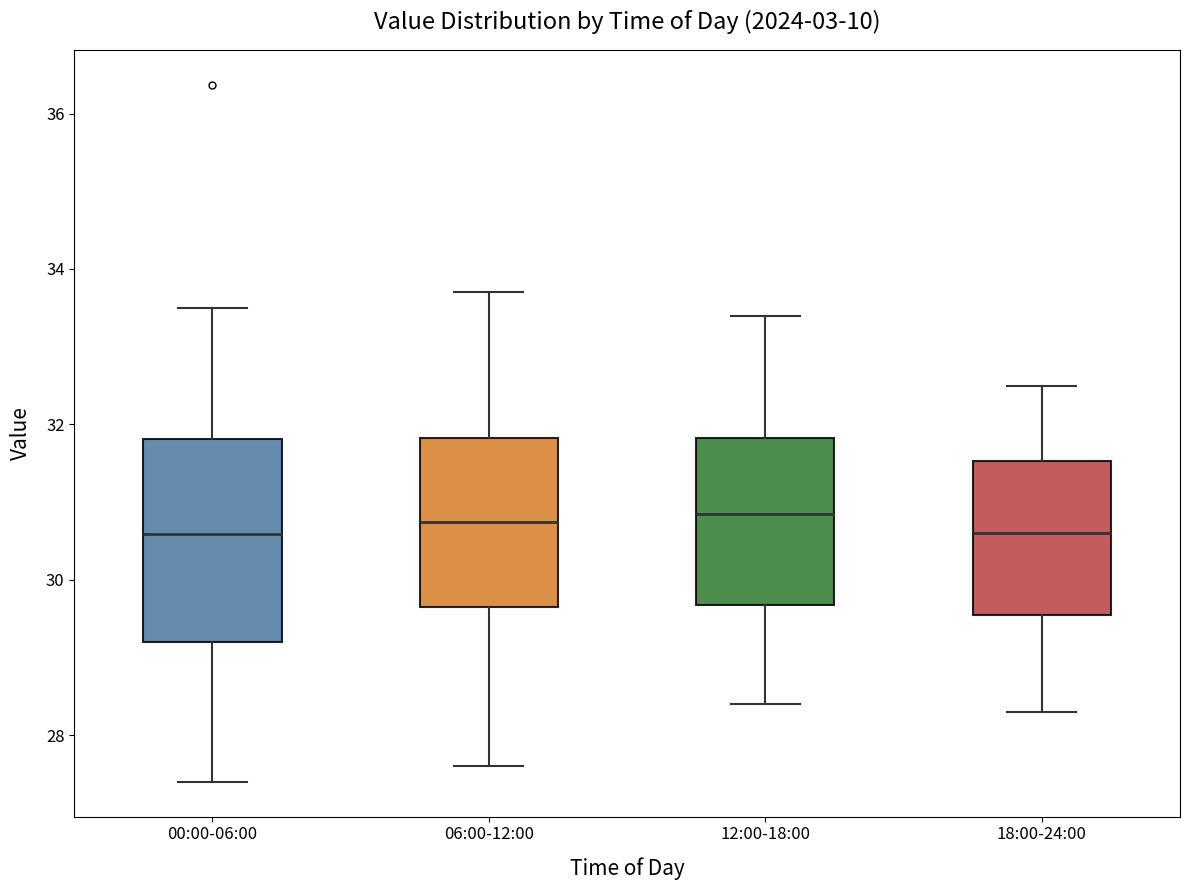

Reading left to right, read every box against the y-axis: the position of its median line, the range the box covers, and the ends of its whiskers. The values are not printed on the chart, so give them approximately, as read against the axis.

00:00-06:00: median 30.6, box 29.2 to 31.8, whiskers 27.4 to 33.6
06:00-12:00: median 30.8, box 29.6 to 31.8, whiskers 27.6 to 33.8
12:00-18:00: median 30.8, box 29.6 to 31.8, whiskers 28.4 to 33.4
18:00-24:00: median 30.6, box 29.6 to 31.6, whiskers 28.4 to 32.6